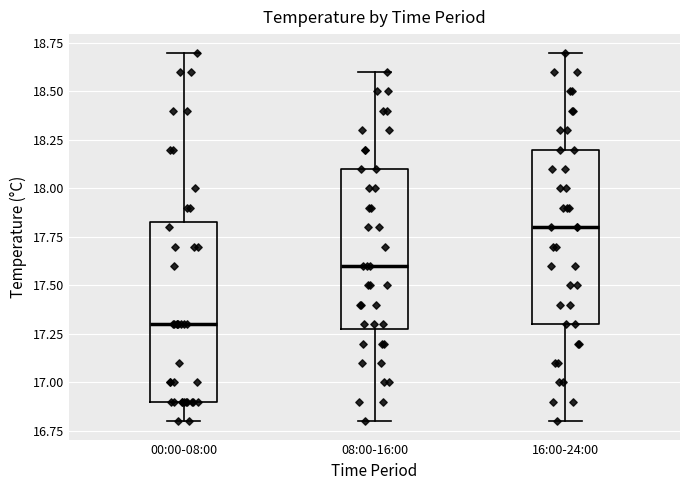

Which box's median line is the lowest?

00:00-08:00